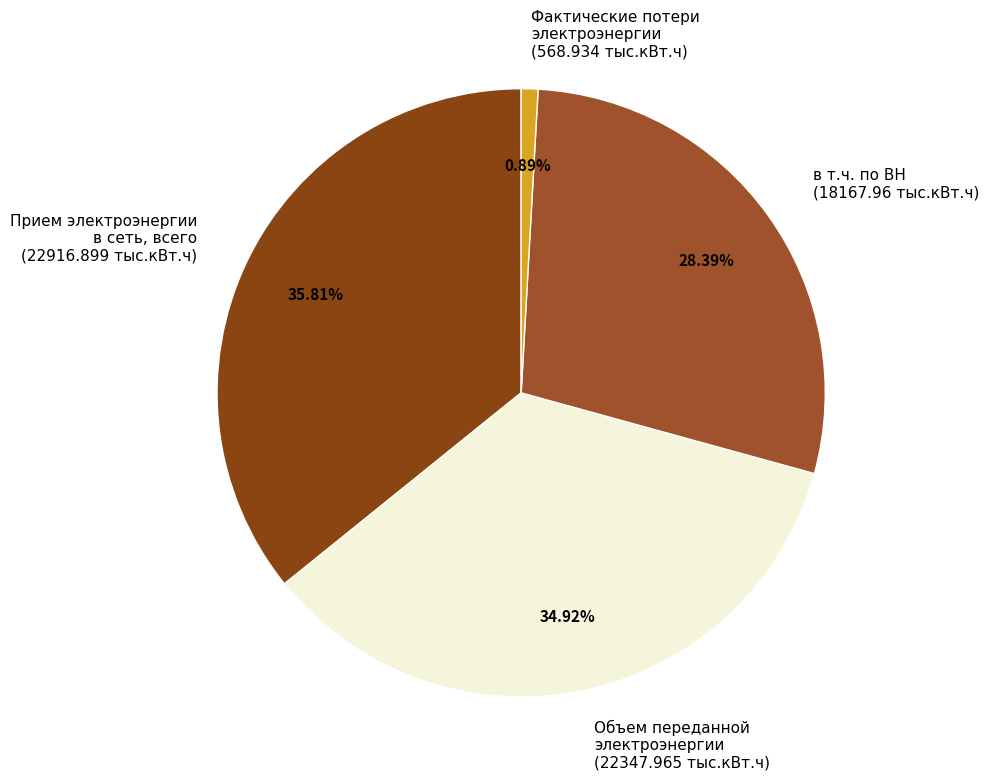

To the nearest percent, what is the difference between the Фактические потери электроэнергии and в т.ч. по ВН slice percentages?

27%